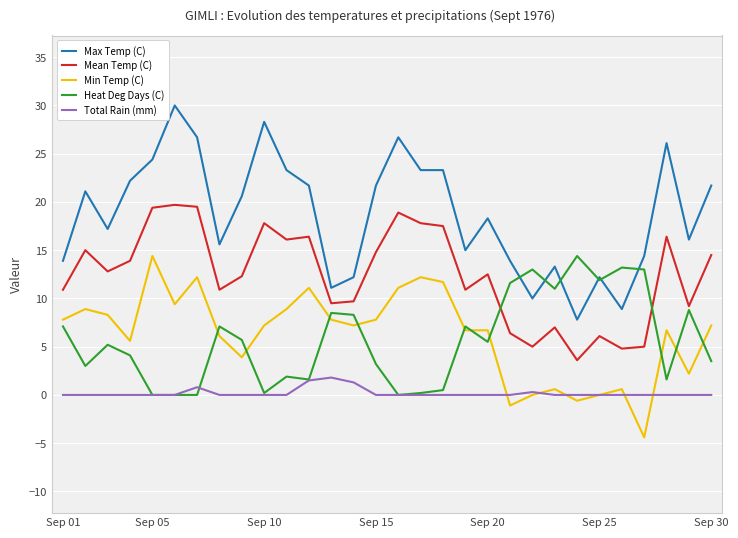

What is the highest value of the Mean Temp (C) series?

19.7